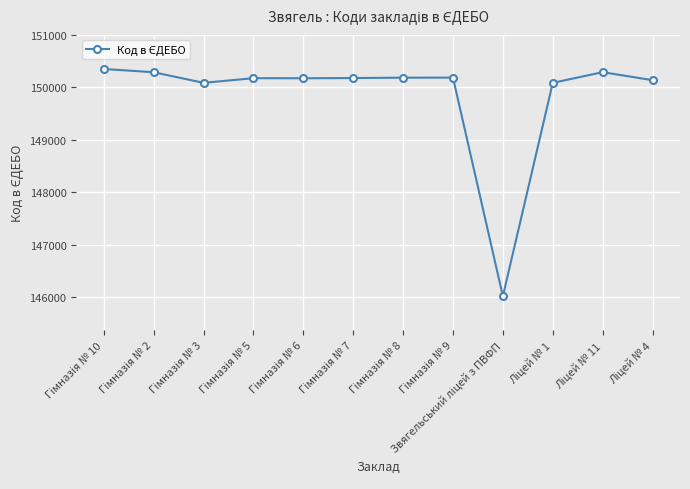

Count the number of data series in this chart.

1